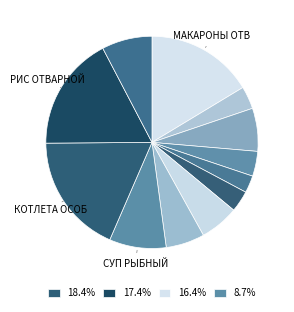

How many segments does this pie chart have?

12